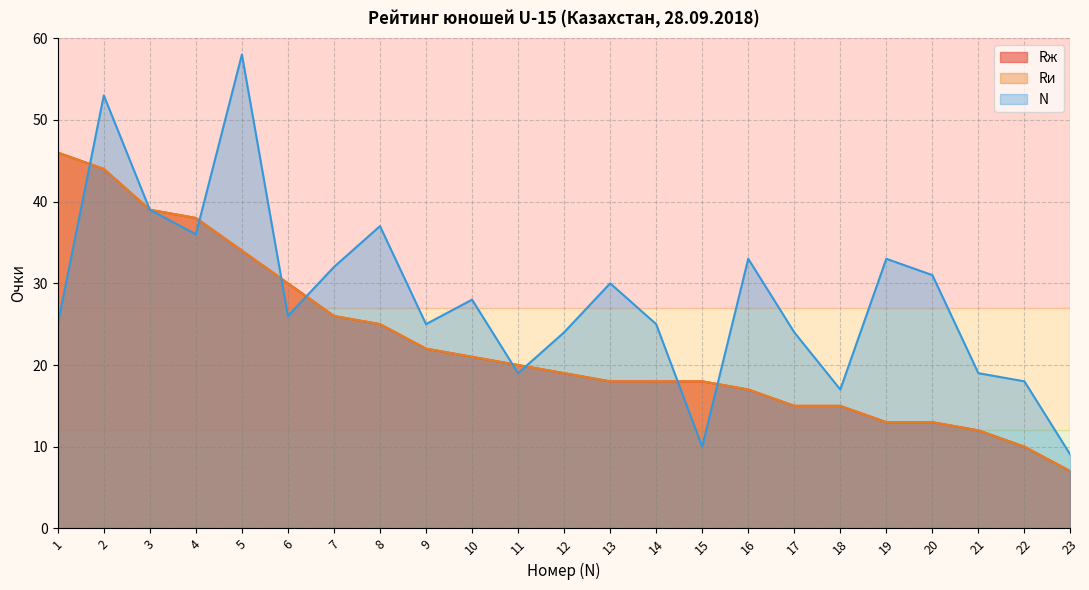

Reading left to right, extract all data points from this chart.

Rж: 1=46	2=44	3=39	4=38	5=34	6=30	7=26	8=25	9=22	10=21	11=20	12=19	13=18	14=18	15=18	16=17	17=15	18=15	19=13	20=13	21=12	22=10	23=7
Rи: 1=46	2=44	3=39	4=38	5=34	6=30	7=26	8=25	9=22	10=21	11=20	12=19	13=18	14=18	15=18	16=17	17=15	18=15	19=13	20=13	21=12	22=10	23=7
N: 1=25	2=53	3=39	4=36	5=58	6=26	7=32	8=37	9=25	10=28	11=19	12=24	13=30	14=25	15=10	16=33	17=24	18=17	19=33	20=31	21=19	22=18	23=9